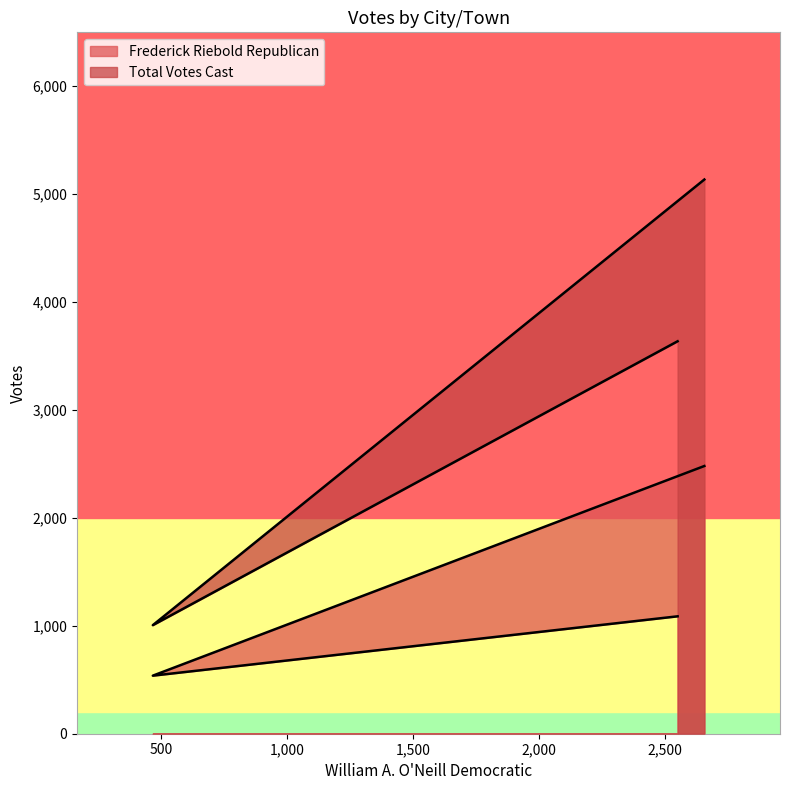

What is the highest value of the Frederick Riebold Republican series?

2481